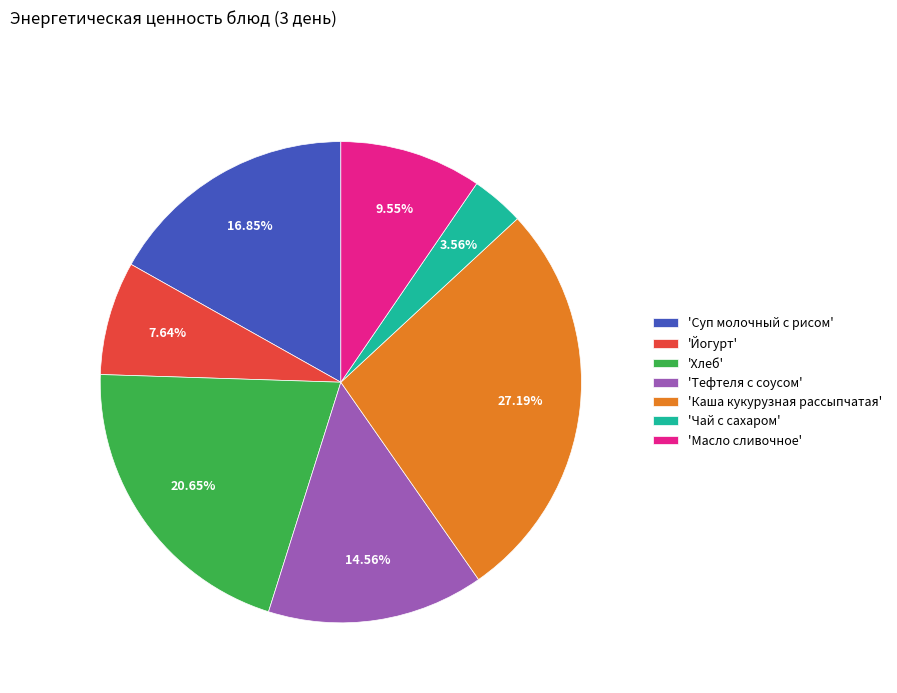

Is there any slice that represents more than half of the pie?

No